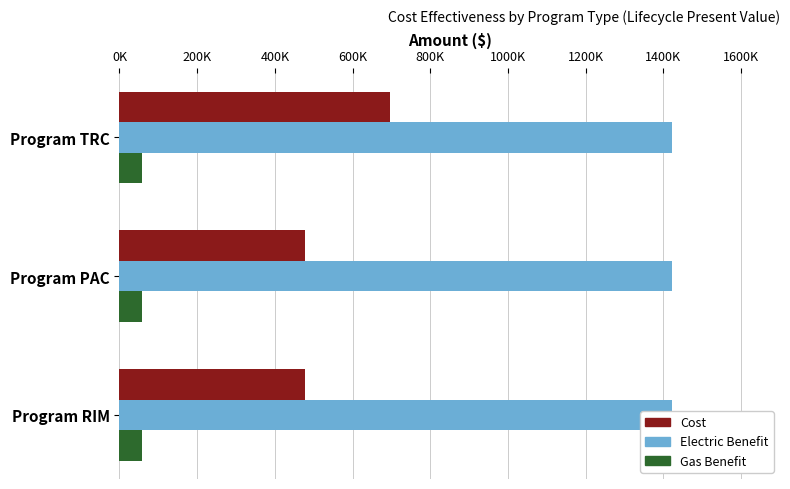

Reading right to left, transcribe all the data shown in this chart.

Cost: 476942.5	476942.5	695212.6
Electric Benefit: 0.2	0.2	0.2
Gas Benefit: 0.2	0.2	0.2